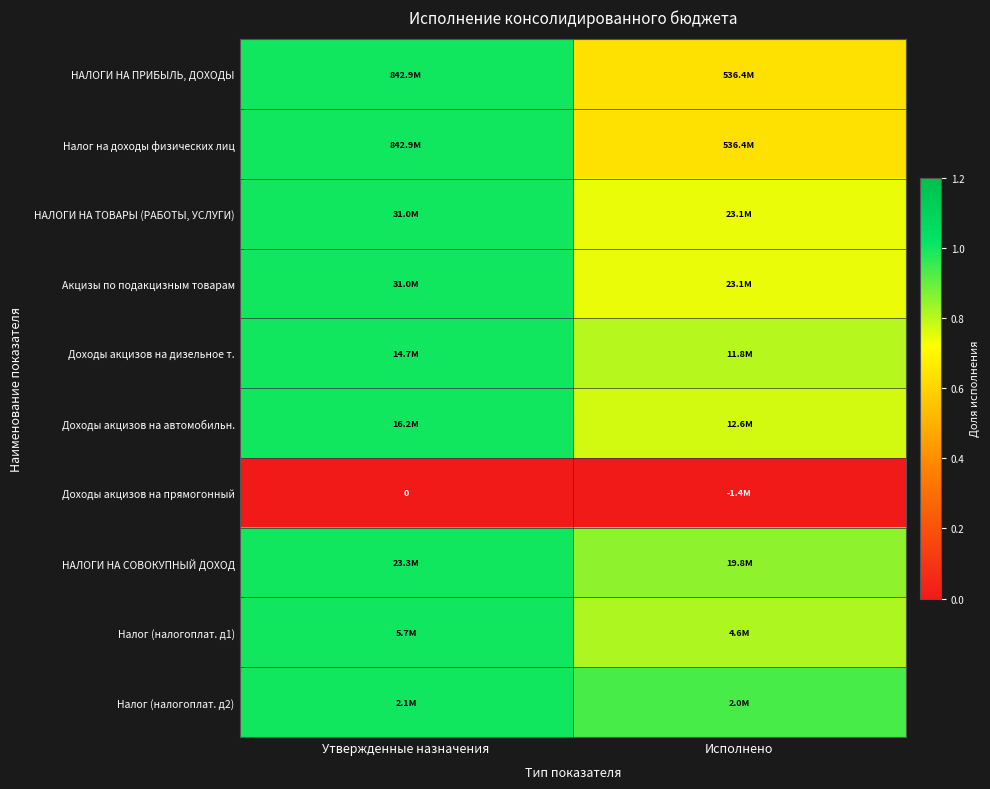

How many categories are shown in the chart?

2